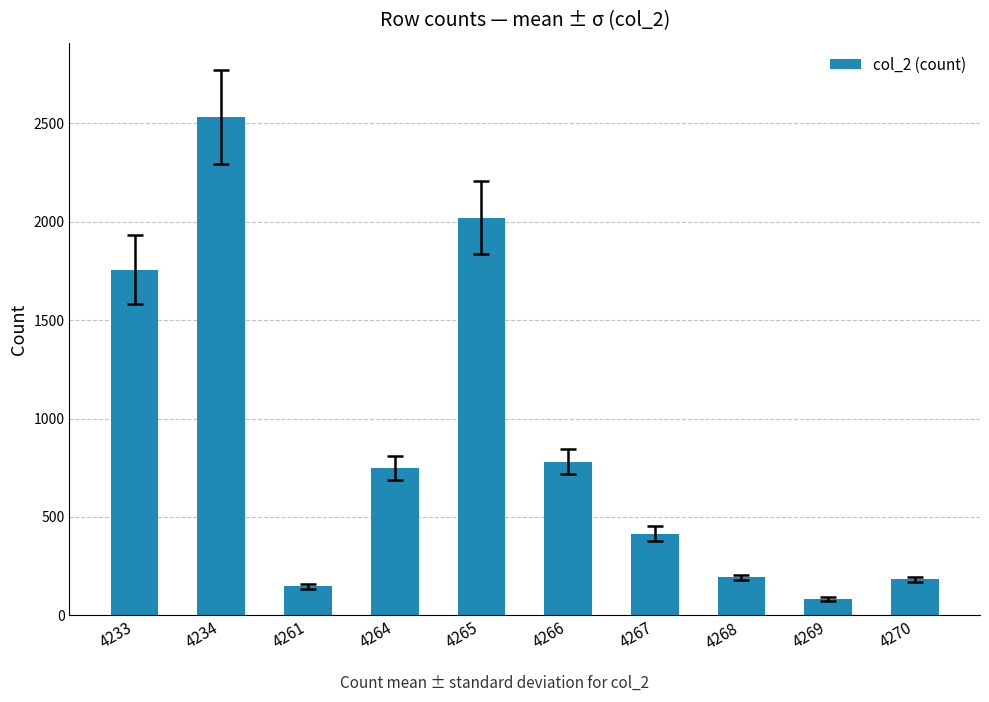

Read the value at 4270, to the nearest 100.

200